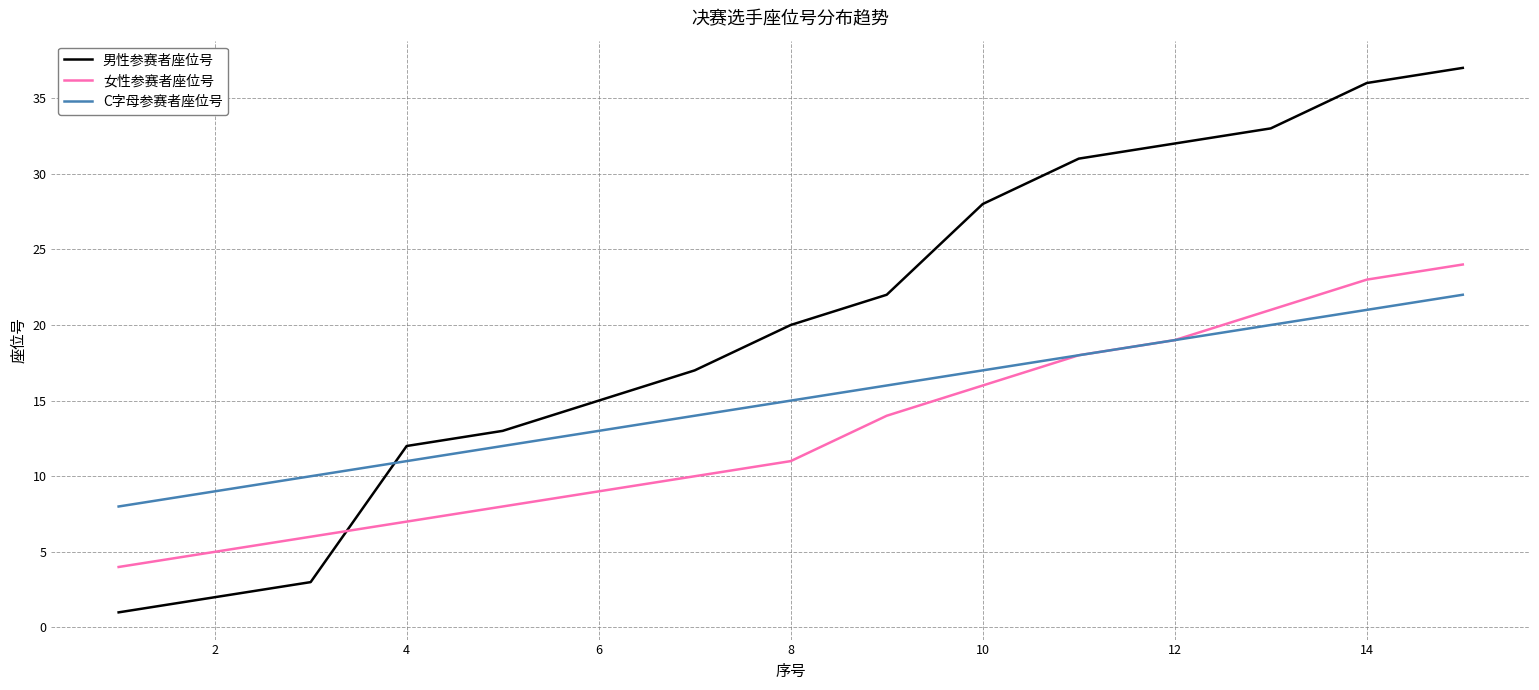

Rank the series by their maximum value, from lowest to highest.

C字母参赛者座位号, 女性参赛者座位号, 男性参赛者座位号